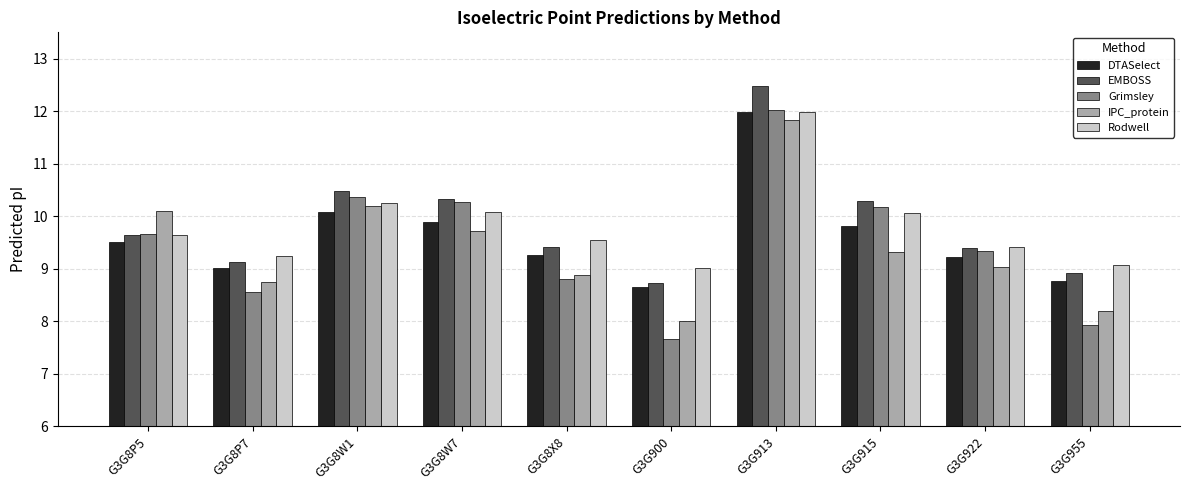

Is the value of Grimsley at G3G8W7 greater than the value of EMBOSS at G3G8P5?

Yes